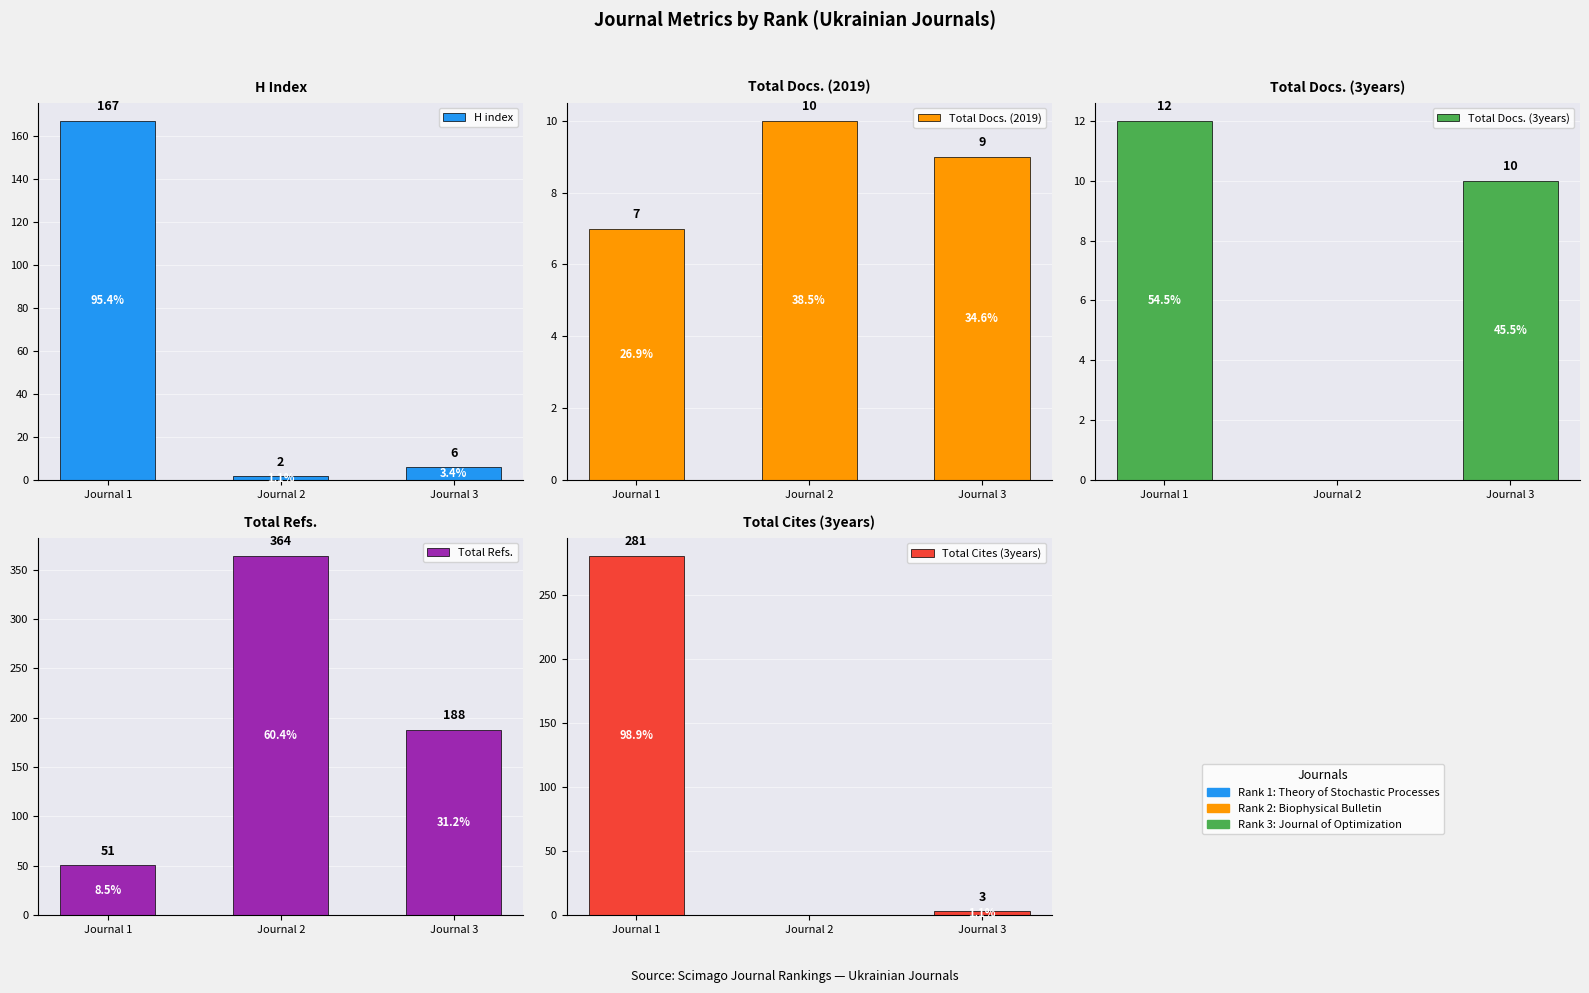

What is the value of the Total Docs. (3years) bar at the 1st from the left?

12